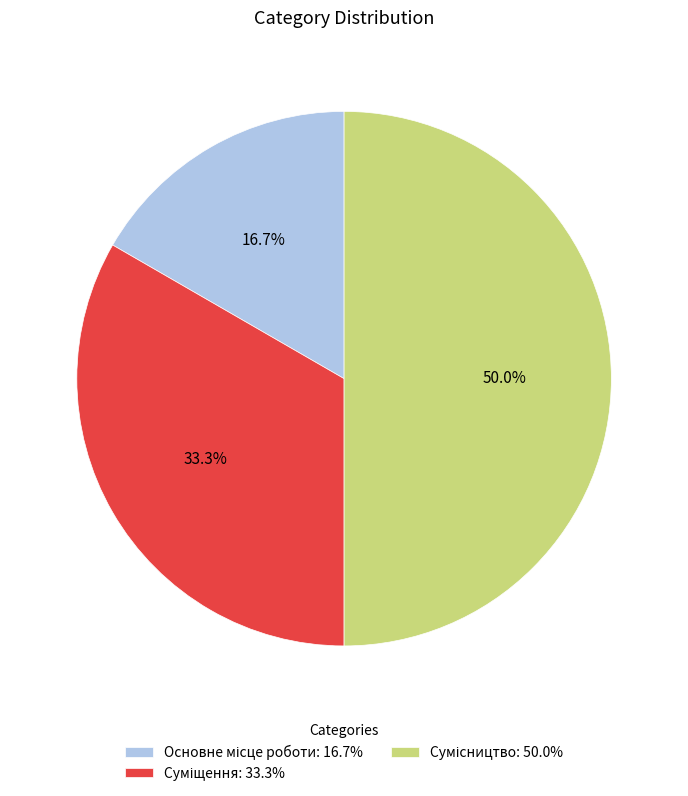

To the nearest percent, what percentage of the pie is Основне місце роботи?

17%